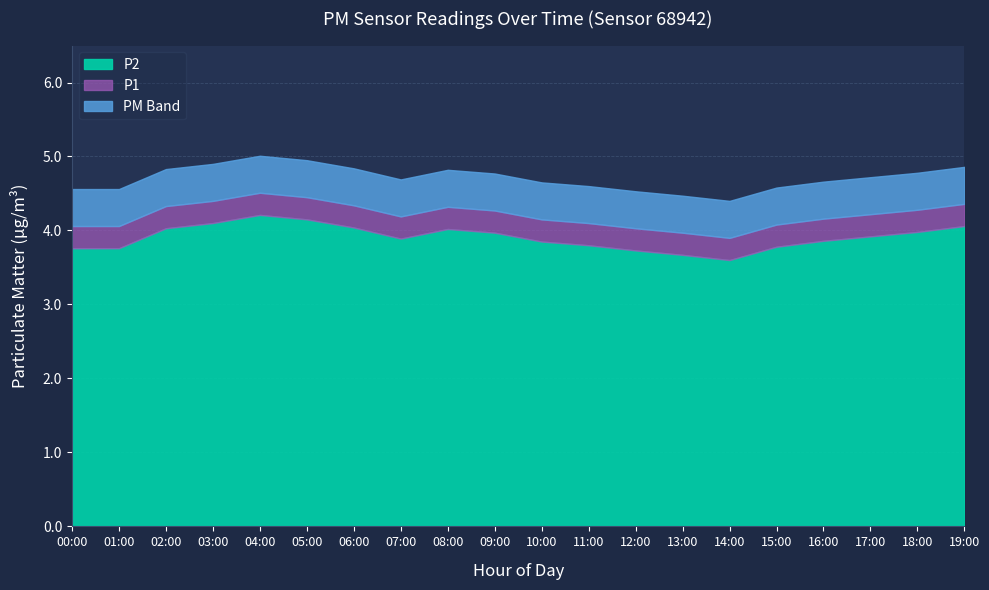

The P2 series shows 4.0 at 08:00. True or false?

True